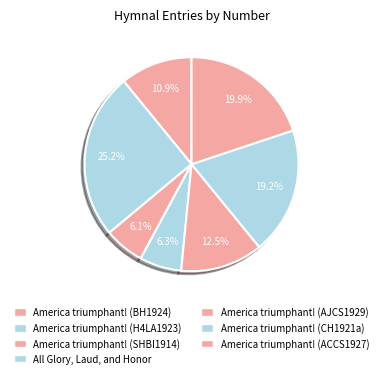

How many slices are in this pie chart?

7